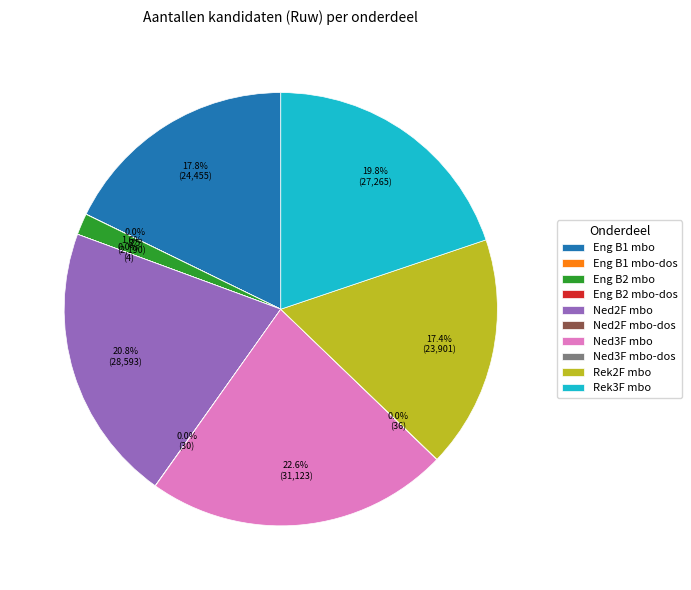

Is it true that Eng B2 mbo is 2% of the pie?

True